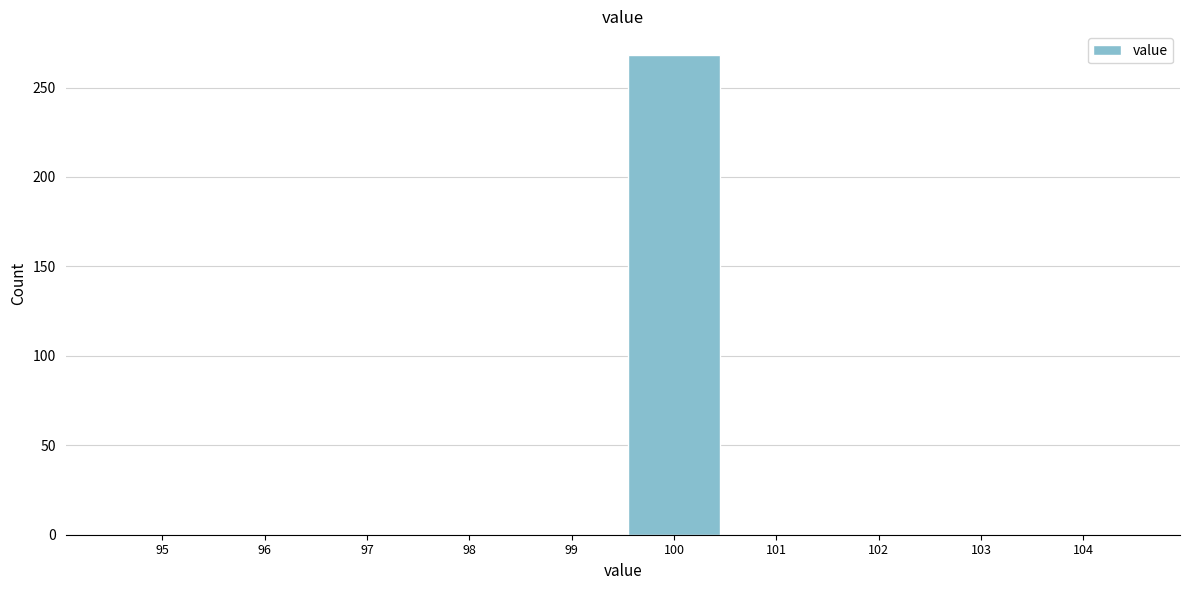

Reading left to right, extract all data points from this chart.

95=0	96=0	97=0	98=0	99=0	100=268	101=0	102=0	103=0	104=0